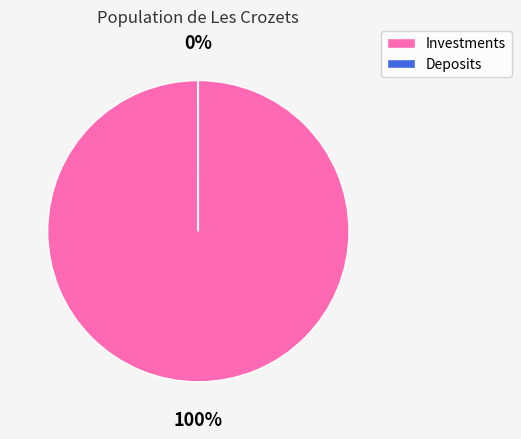

Which category has the biggest portion of the pie?

Investments